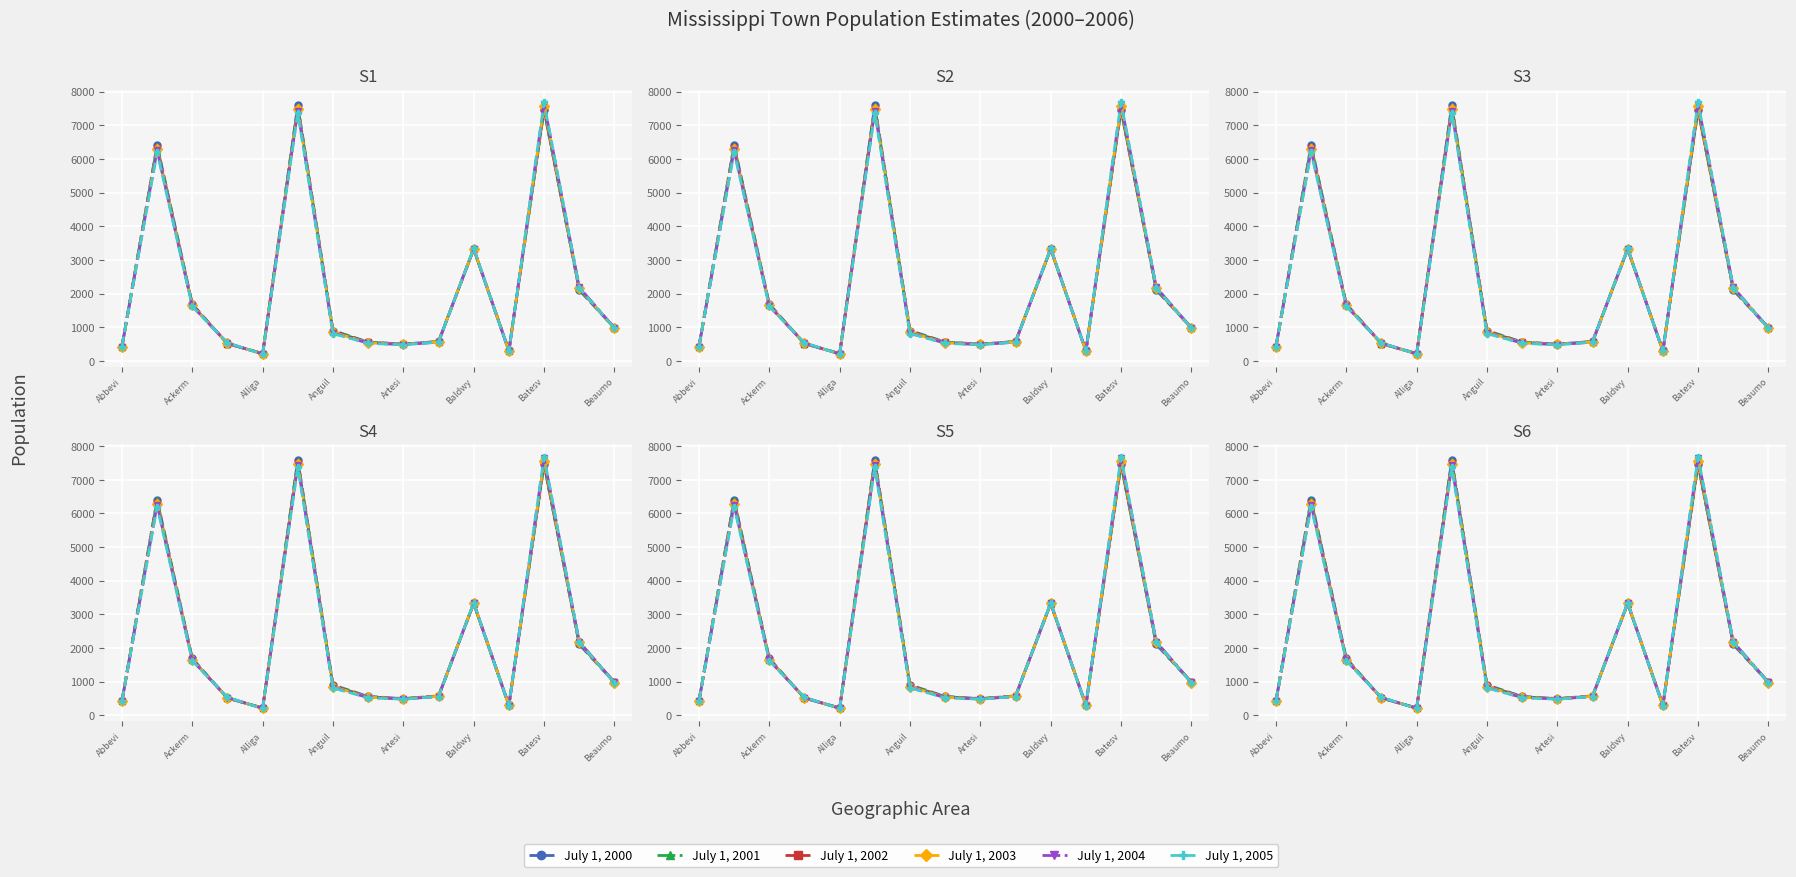

True or false: July 1, 2003 has more than 1 interior local peaks.

True